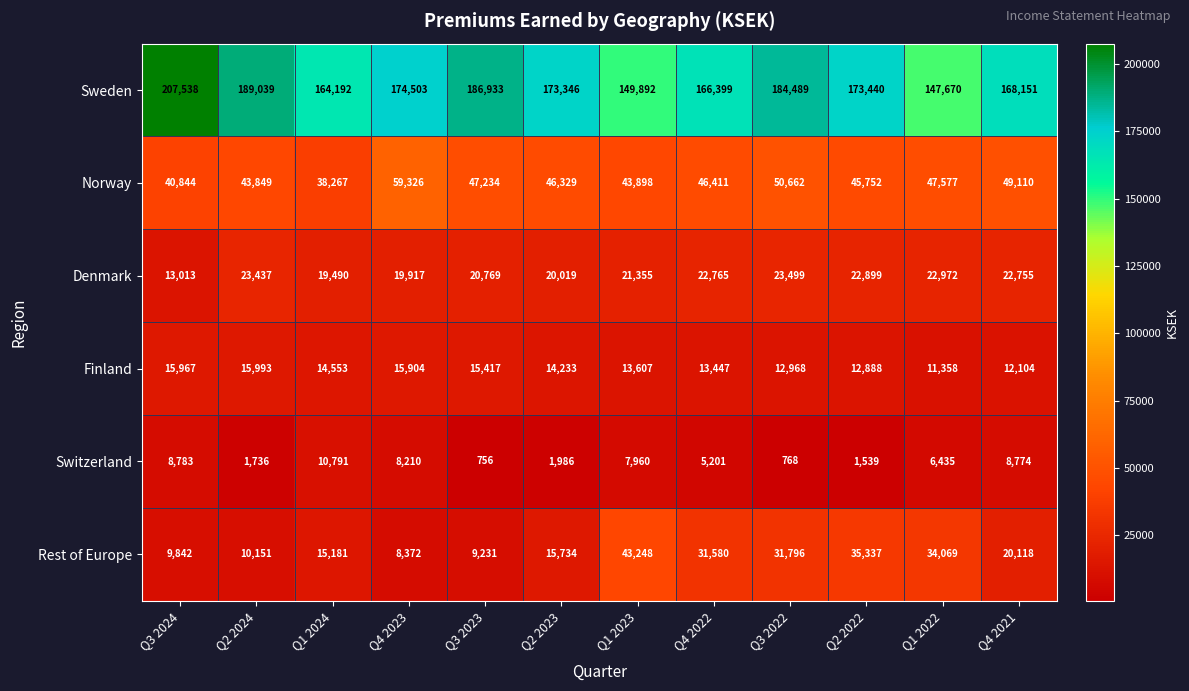

What is the sum of the Rest of Europe values at Q2 2022 and Q4 2022?

66917